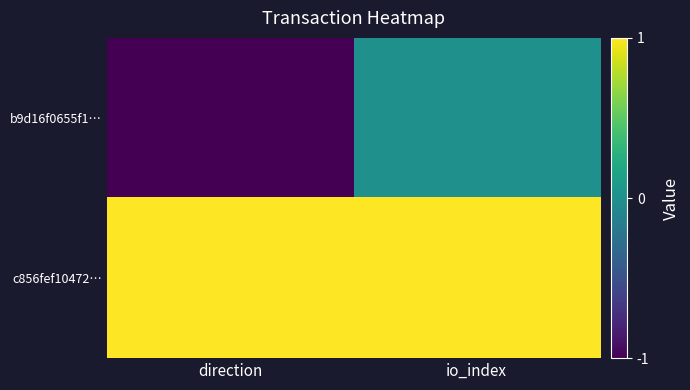

List the series in order of their overall mean, highest first.

c856fef10472…, b9d16f0655f1…